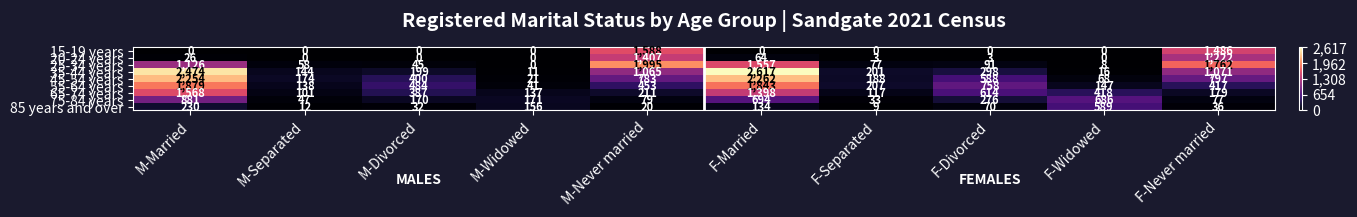

Which series changed the most between M-Widowed and F-Married?

35-44 years